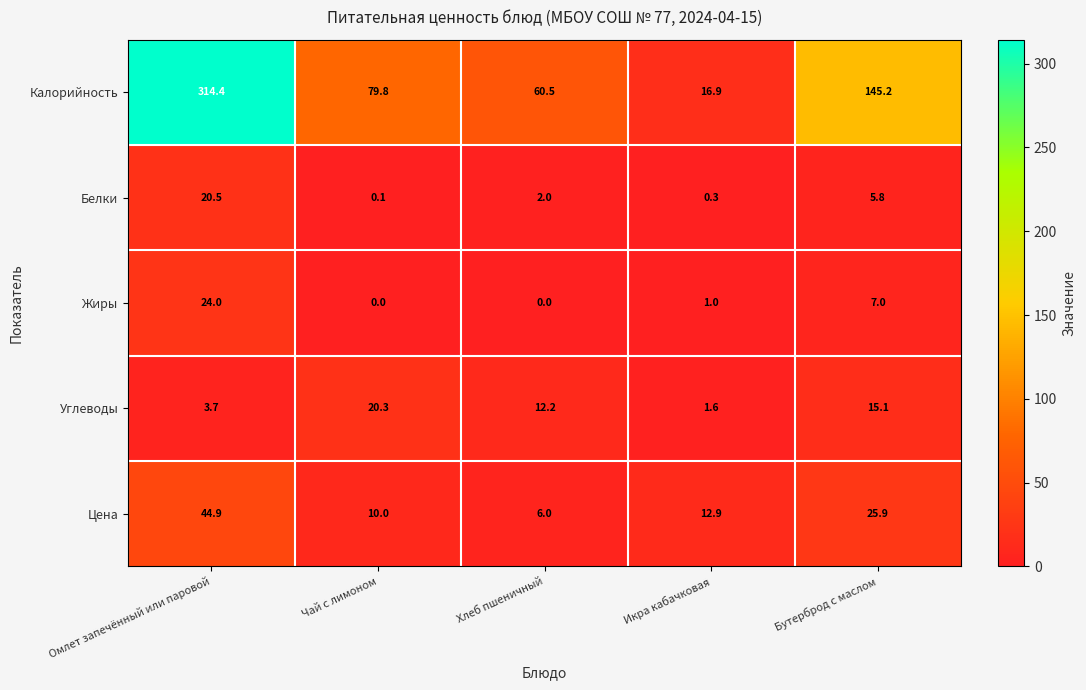

At which category does the chart reach its peak across all series?

Омлет запечённый или паровой